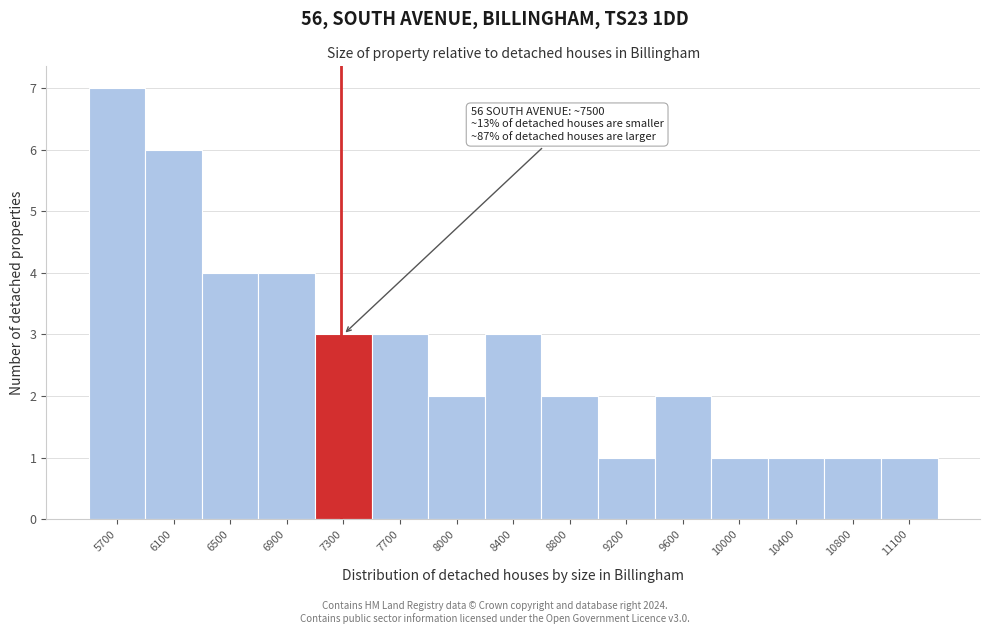

Reading right to left, list all the values displayed in this chart.

1	1	1	1	2	1	2	3	2	3	3	4	4	6	7